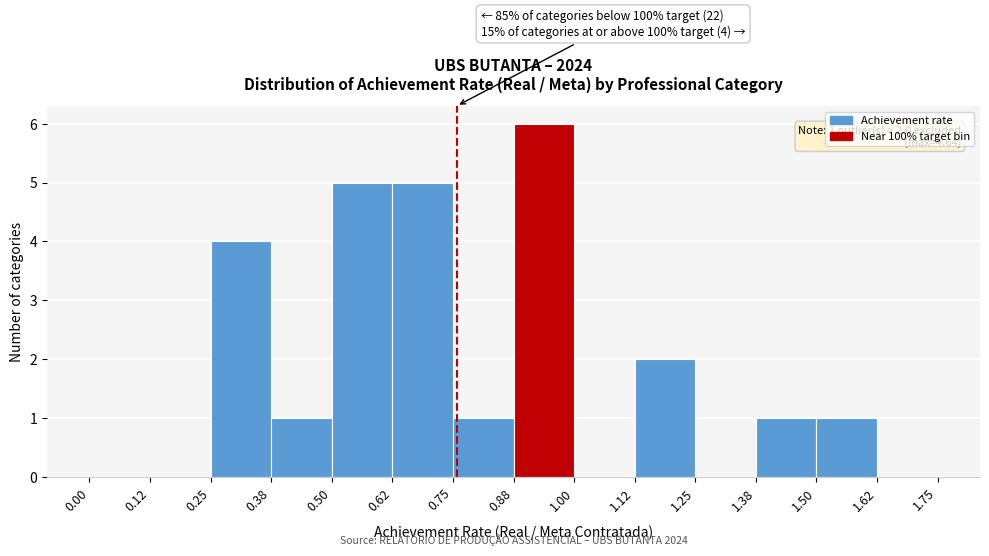

Which range on the x-axis has the tallest bar?

0.88 to 1.00